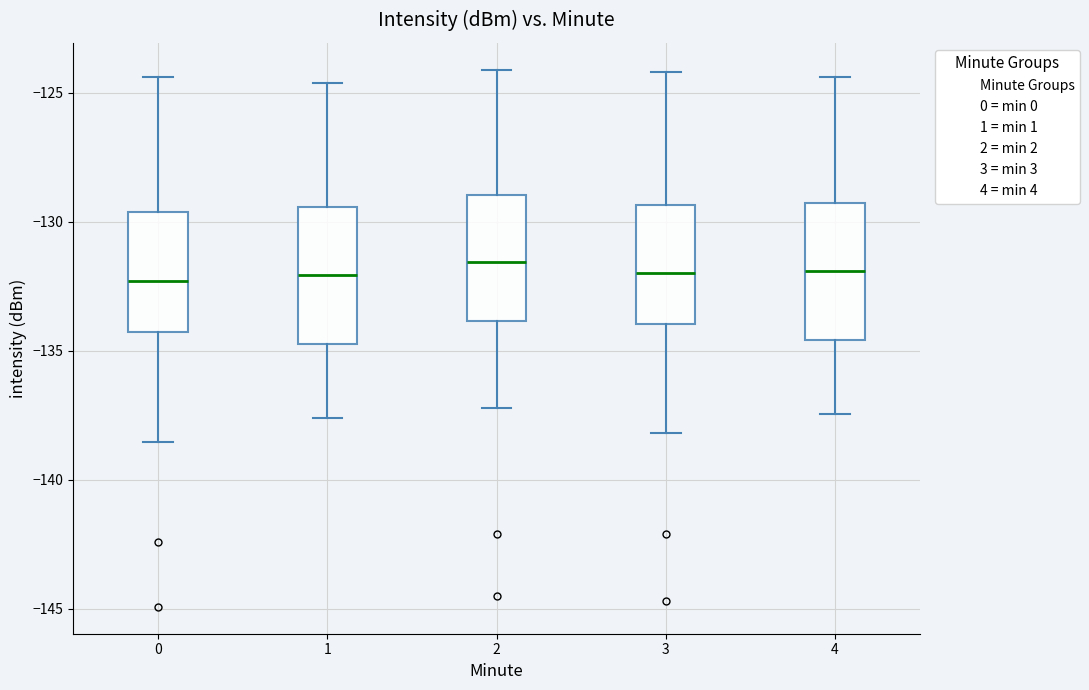

Reading left to right, read every box against the y-axis: the position of its median line, the range the box covers, and the ends of its whiskers. The values are not printed on the chart, so give them approximately, as read against the axis.

0: median -132.5, box -134.5 to -129.5, whiskers -138.5 to -124.5
1: median -132.0, box -134.5 to -129.5, whiskers -137.5 to -124.5
2: median -131.5, box -134.0 to -129.0, whiskers -137.0 to -124.0
3: median -132.0, box -134.0 to -129.5, whiskers -138.0 to -124.0
4: median -132.0, box -134.5 to -129.5, whiskers -137.5 to -124.5